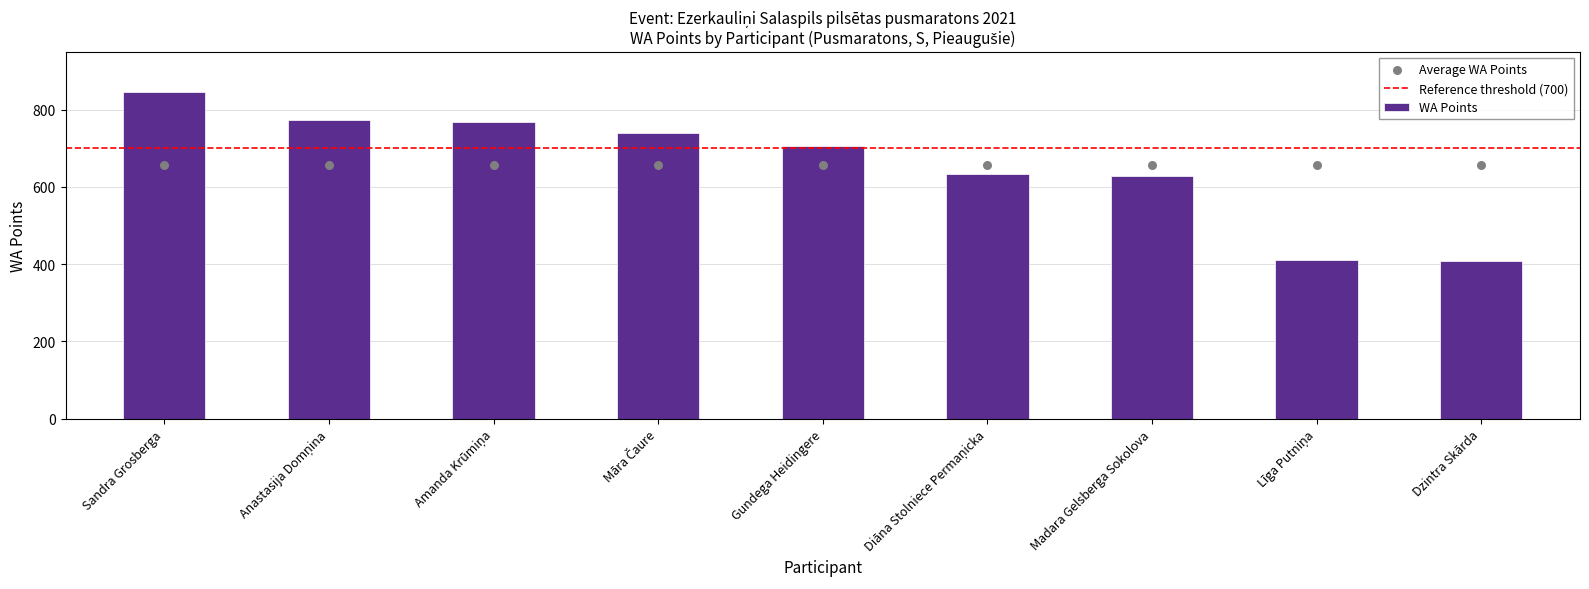

What is the change in value from Sandra Grosberga to Dzintra Skārda?

-436